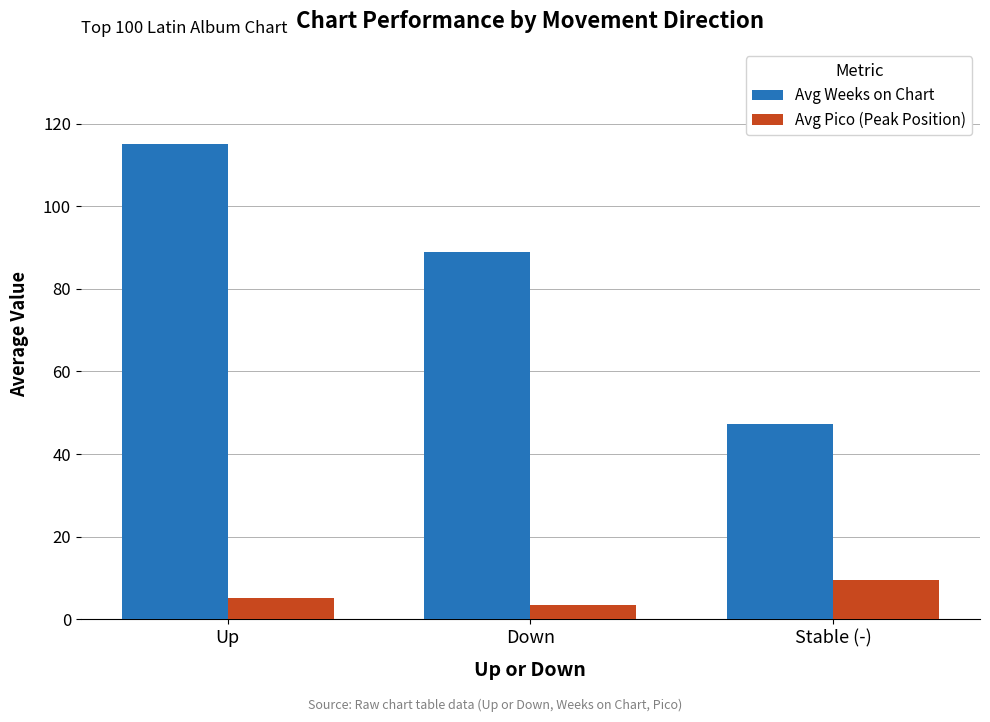

What is the minimum value for Avg Pico (Peak Position)?

3.5